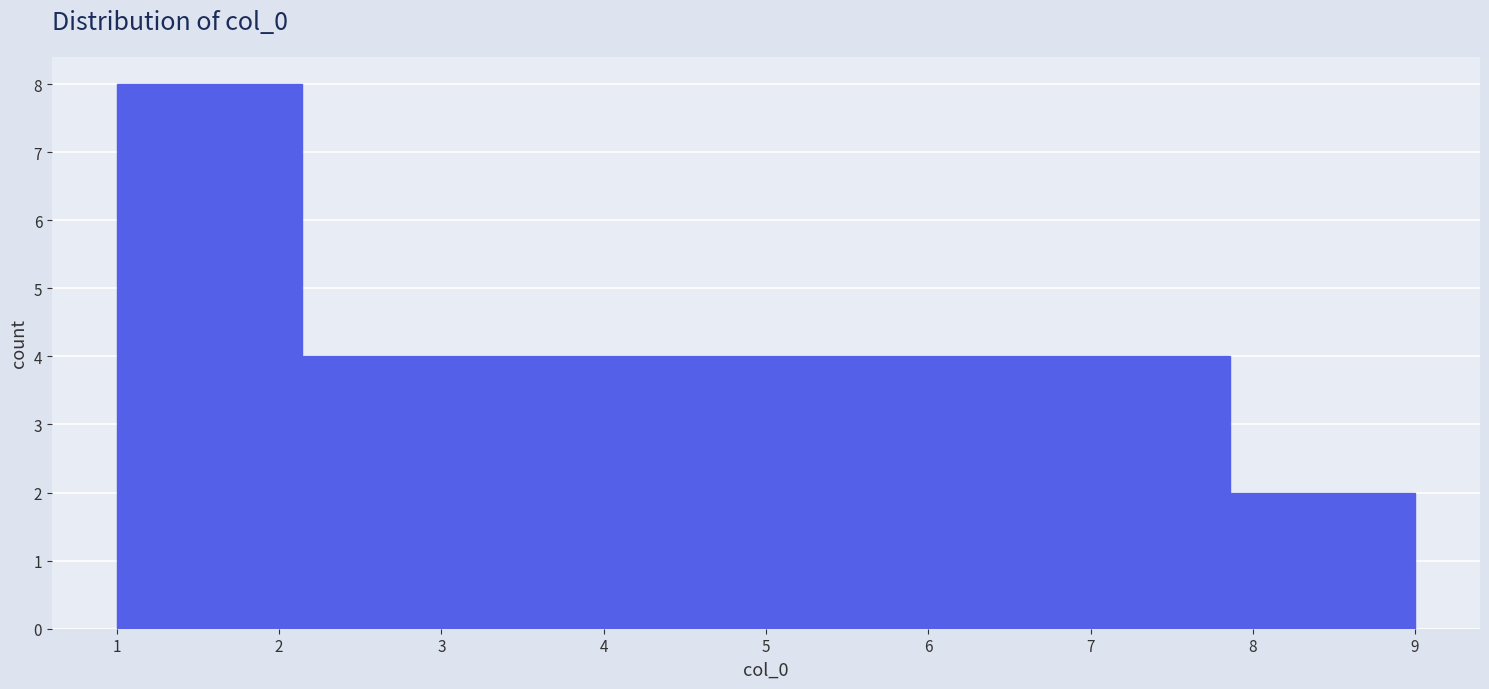

Which range on the x-axis has the tallest bar?

1.0 to 2.1